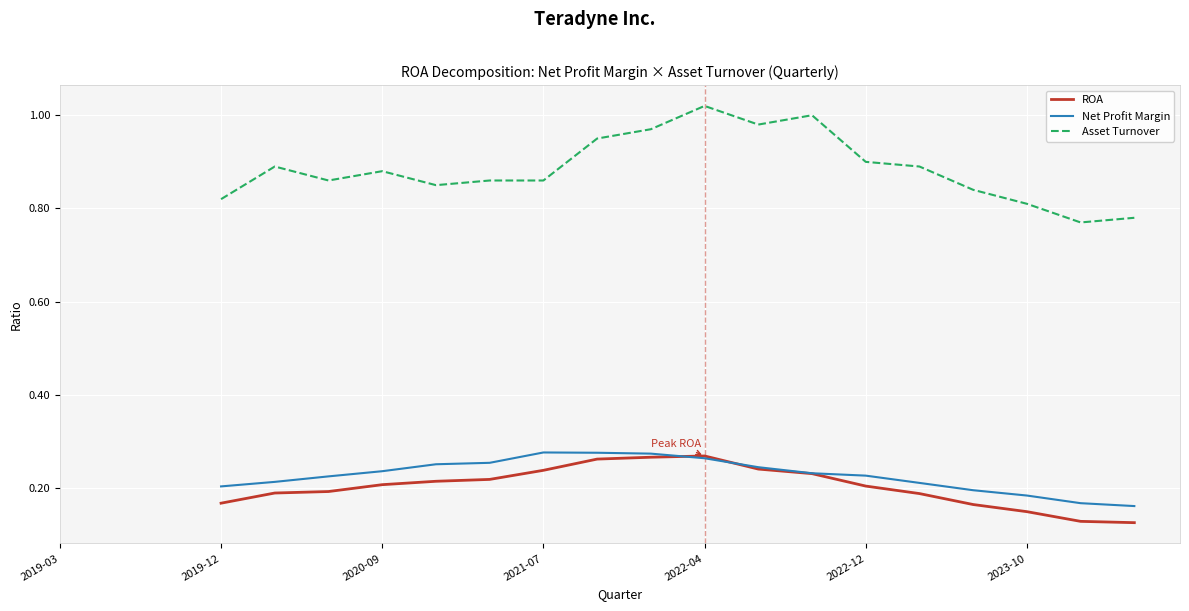

True or false: Net Profit Margin and Asset Turnover cross at least once.

False